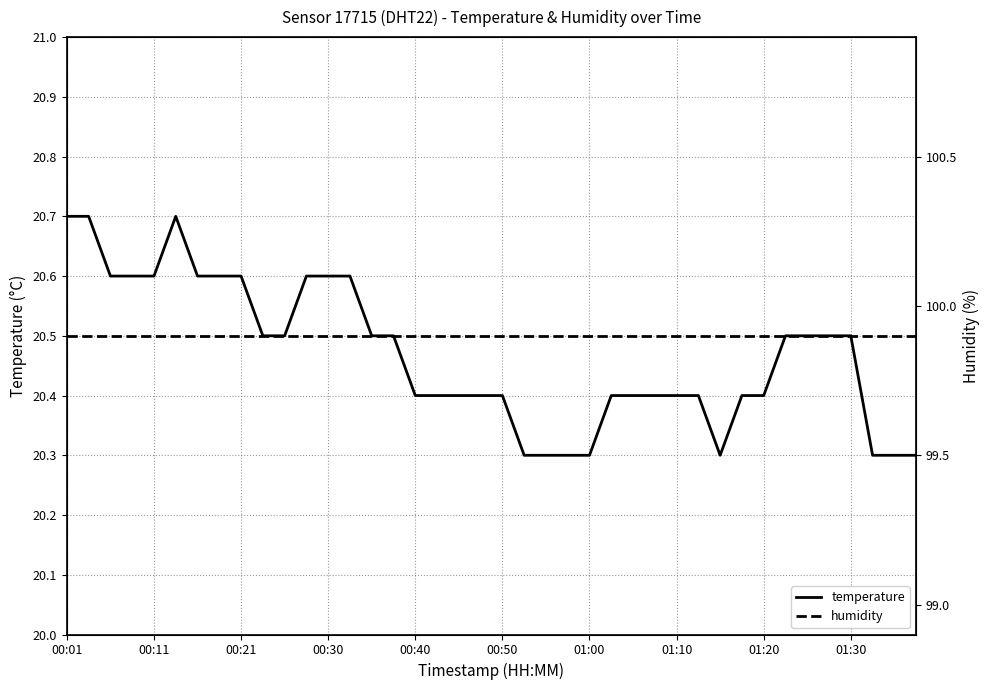

True or false: temperature has a value of 20.6 at 00:21.

True